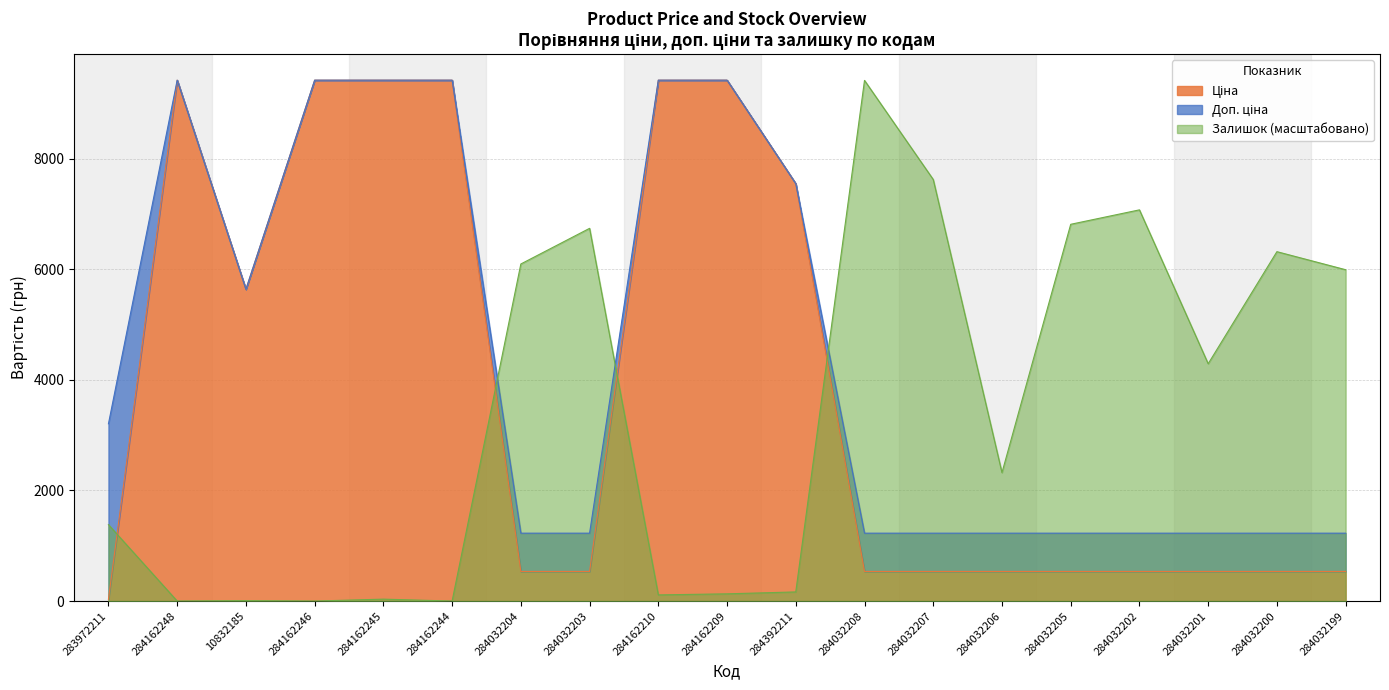

At how many categories does at least one series exceed 2582?

18